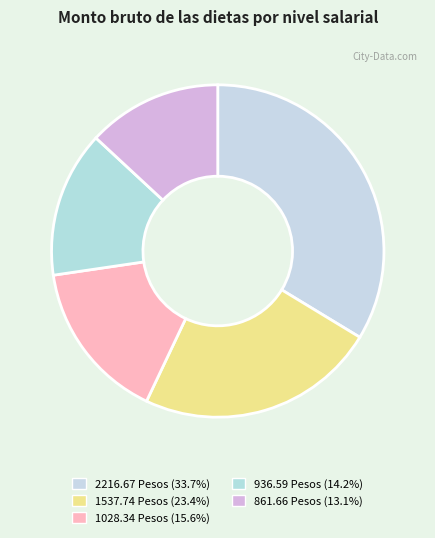

Is there any slice that represents more than half of the pie?

No